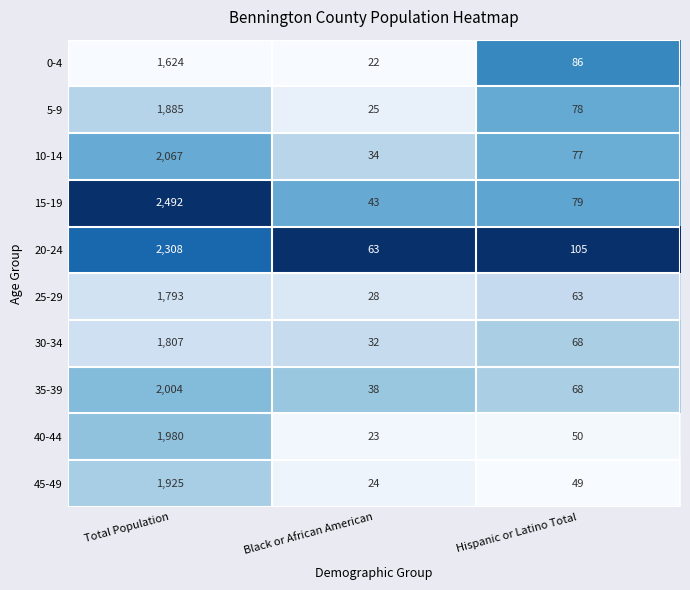

What is the spread (max minus min) of values at Total Population?

868